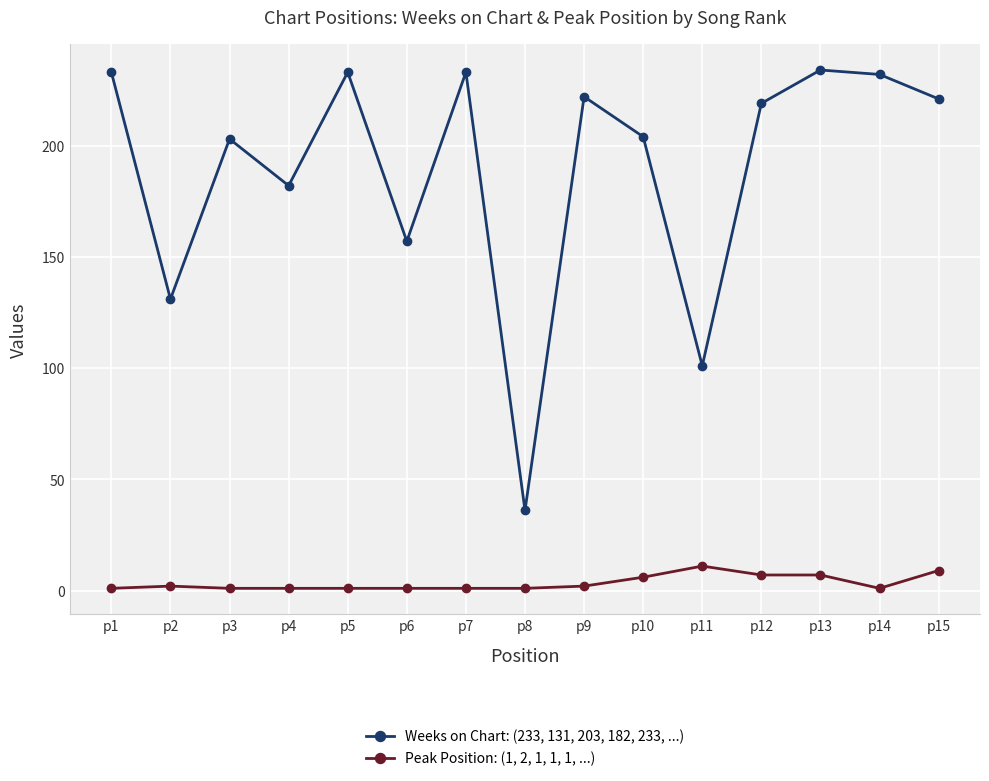

Rank the series by their average value, from highest to lowest.

Weeks on Chart: (233, 131, 203, 182, 233, ...), Peak Position: (1, 2, 1, 1, 1, ...)